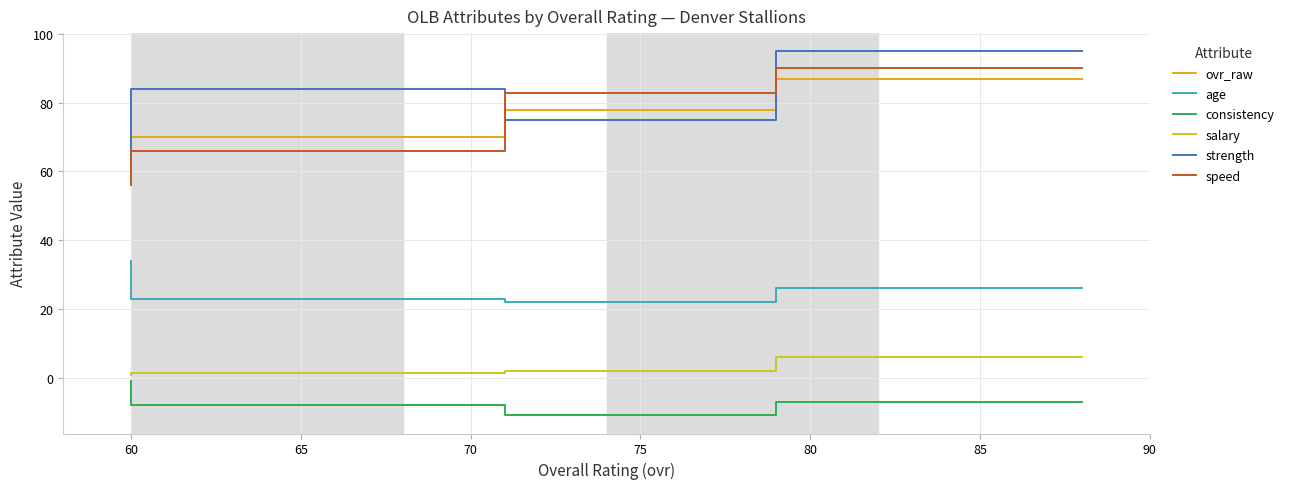

Count the strength values in the range 75 to 95.

3